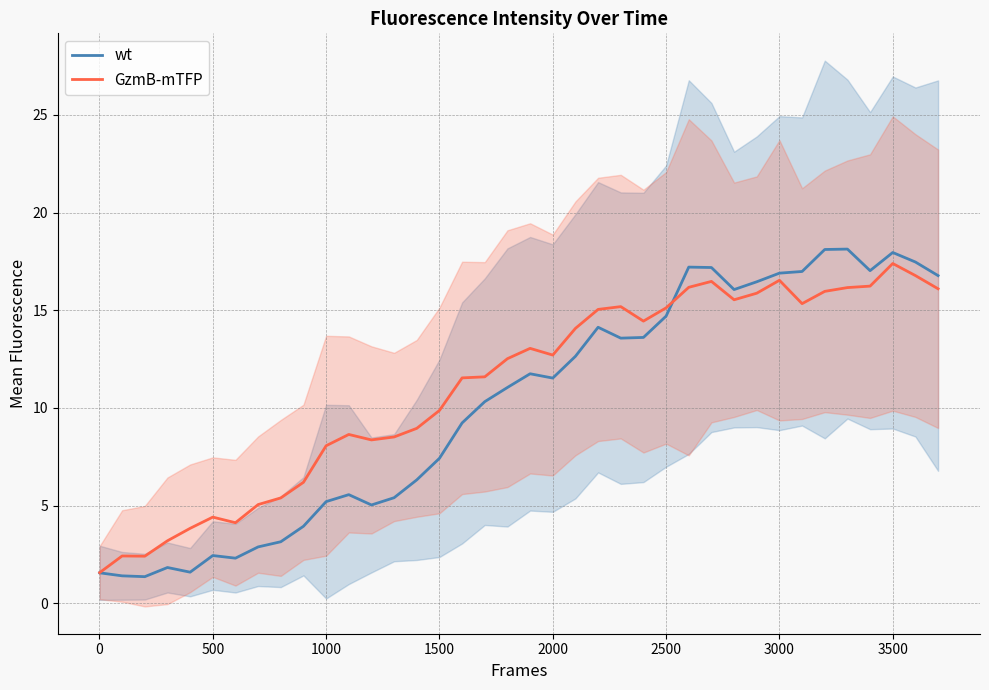

The value of wt at 500 is 2.4. True or false?

True